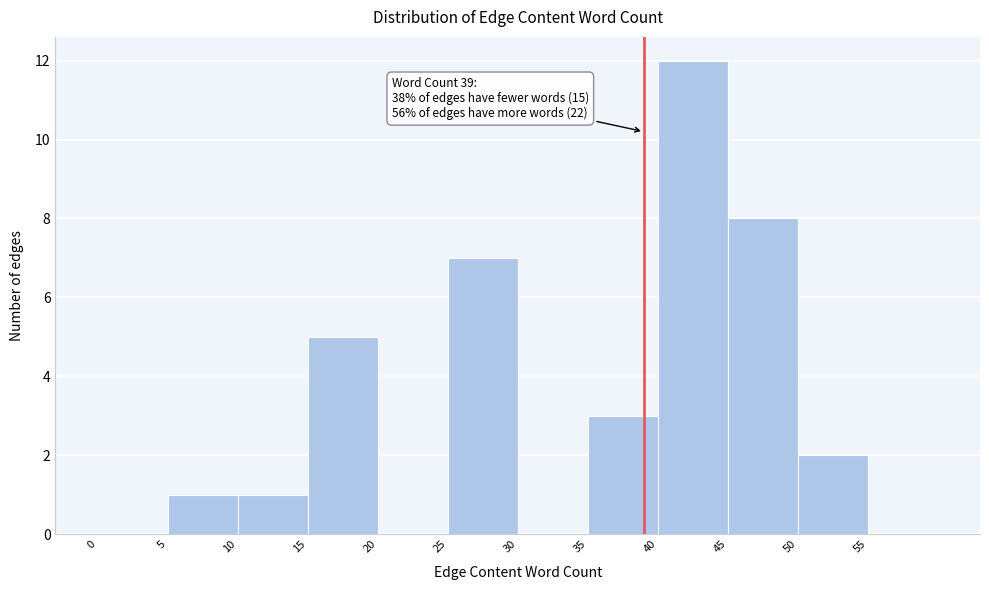

Over which range of the x-axis is the bar tallest?

40 to 45